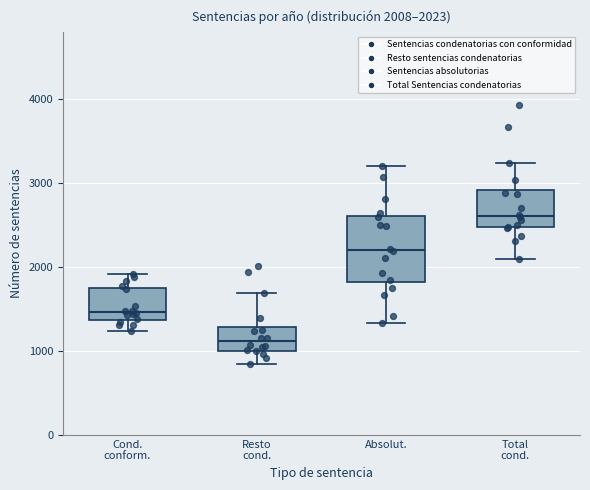

Which box has the highest median line?

Total cond.